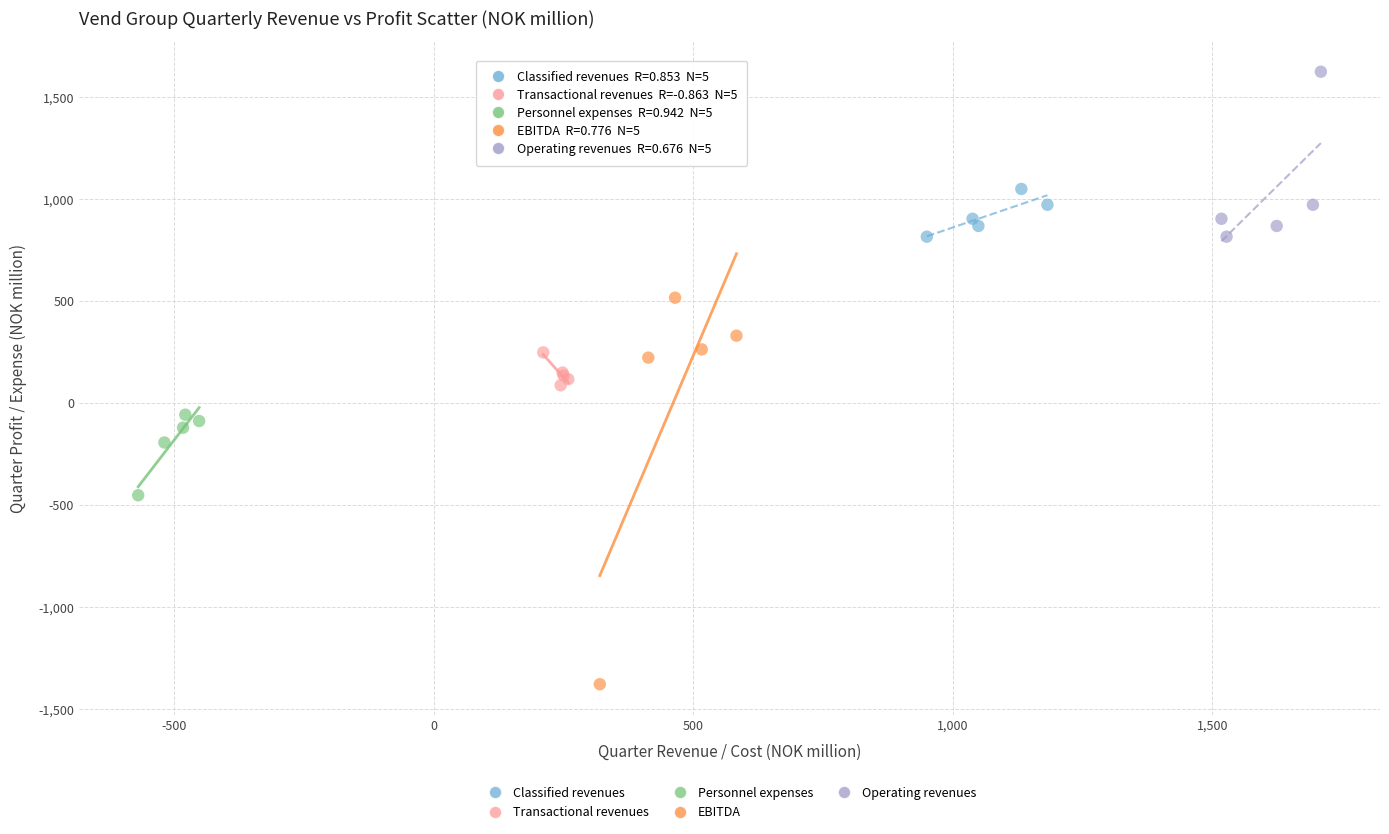

Which series has the largest Y range (max minus min)?

EBITDA